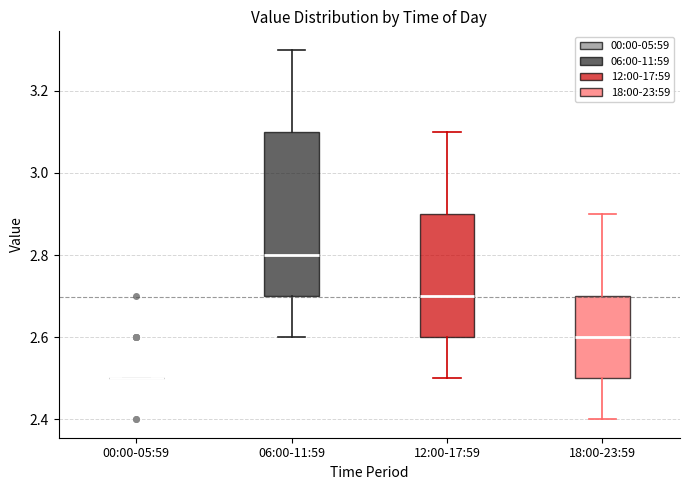

Reading left to right, transcribe this box plot: for each box, give where its median line is, the range the box spans, and where its two whiskers end, as read against the y-axis. The values are not printed on the chart, so give them approximately, as read against the axis.

00:00-05:59: box collapsed to a line at 2.5, whiskers 2.5 to 2.5
06:00-11:59: median 2.8, box 2.7 to 3.1, whiskers 2.6 to 3.3
12:00-17:59: median 2.7, box 2.6 to 2.9, whiskers 2.5 to 3.1
18:00-23:59: median 2.6, box 2.5 to 2.7, whiskers 2.4 to 2.9